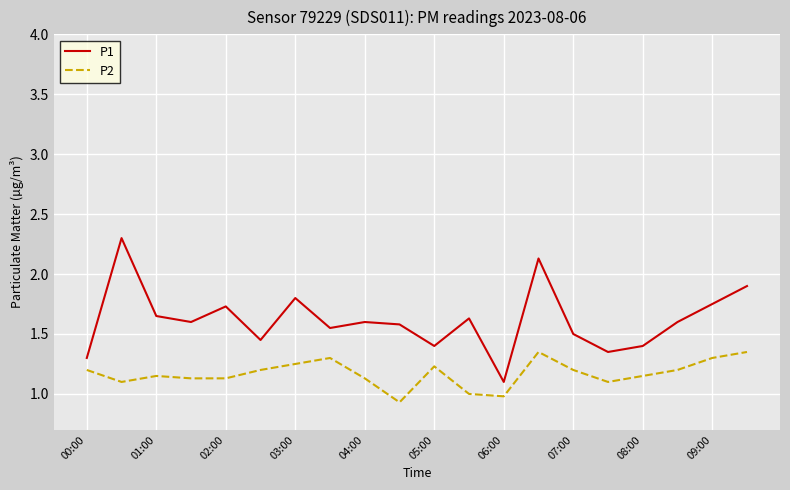

Which series has the largest range (max minus min)?

P1